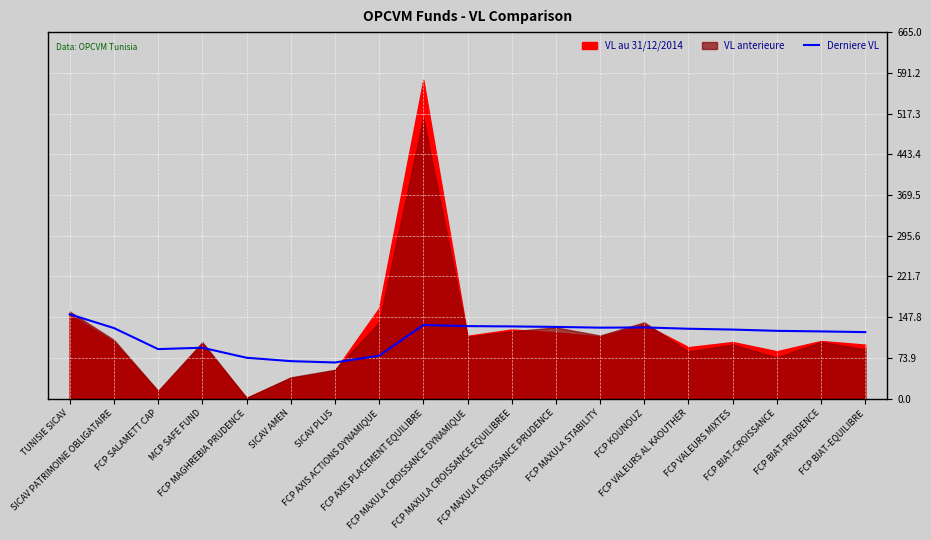

The chart shows a value of 131.1 at FCP MAXULA CROISSANCE EQUILIBREE. True or false?

True